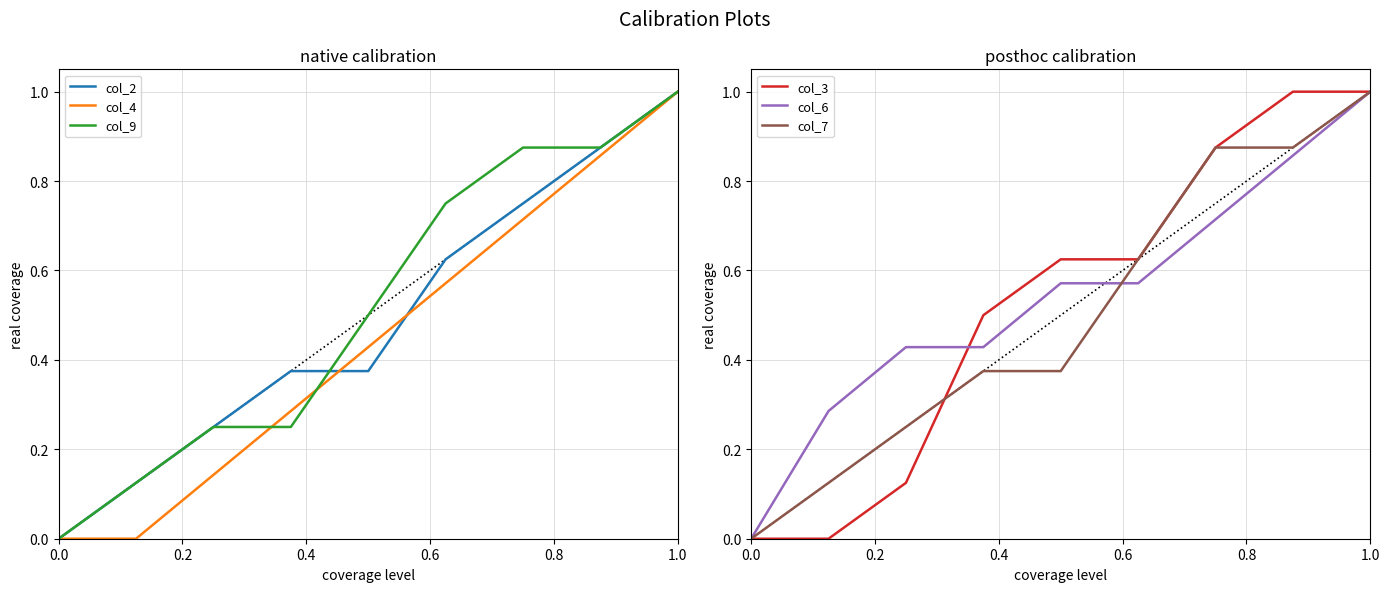

The value of col_9 at 1.0 is 1.0. True or false?

True